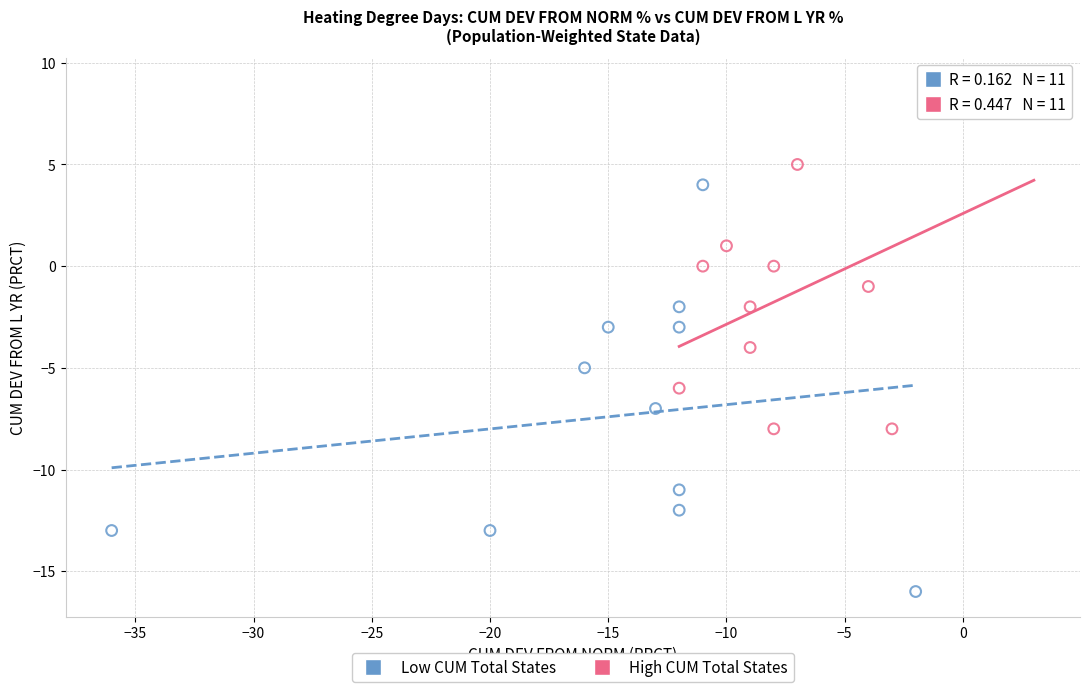

Which series reaches the minimum Y coordinate?

Low CUM Total States